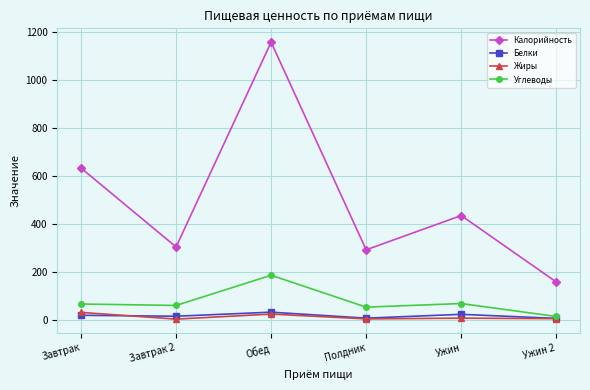

At how many categories does at least one series exceed 805?

1